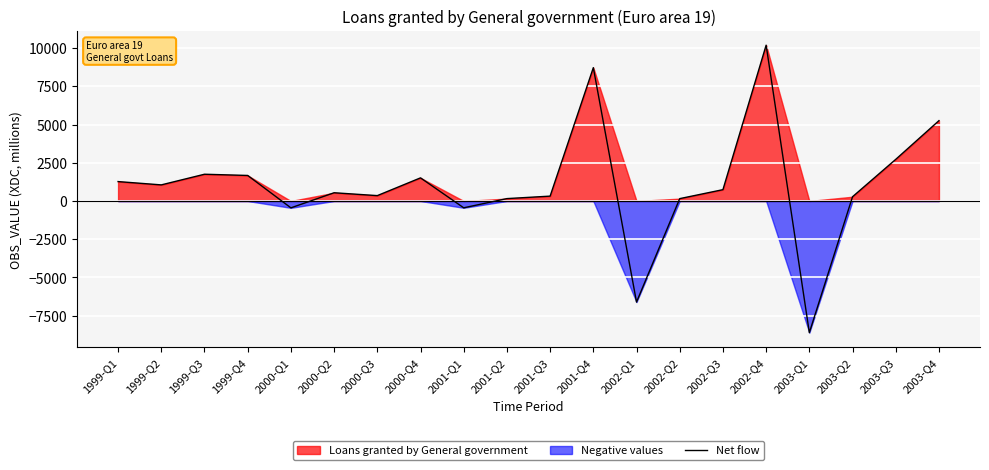

Where is the first local minimum?

1999-Q2